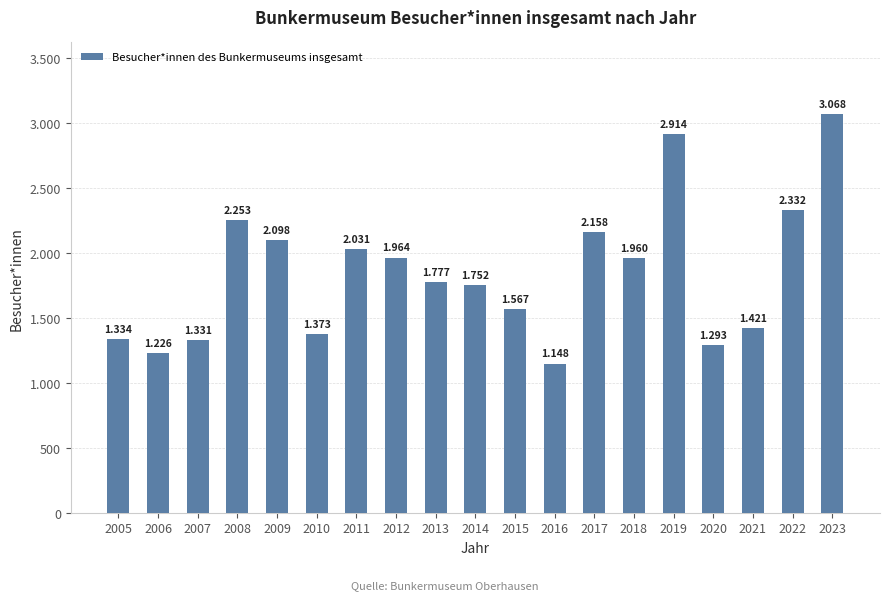

Rank the categories by value from highest to lowest.

2023, 2019, 2022, 2008, 2017, 2009, 2011, 2012, 2018, 2013, 2014, 2015, 2021, 2010, 2005, 2007, 2020, 2006, 2016